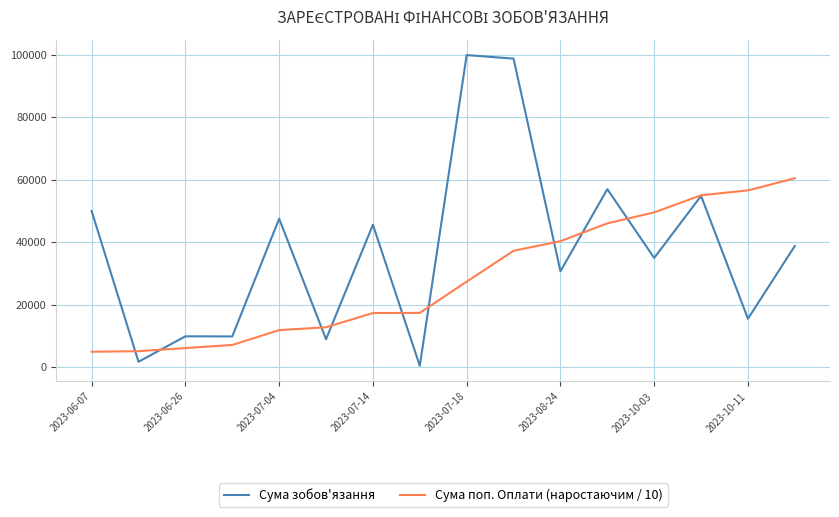

Rank the series by their maximum value, from highest to lowest.

Сума зобов'язання, Сума поп. Оплати (наростаючим / 10)